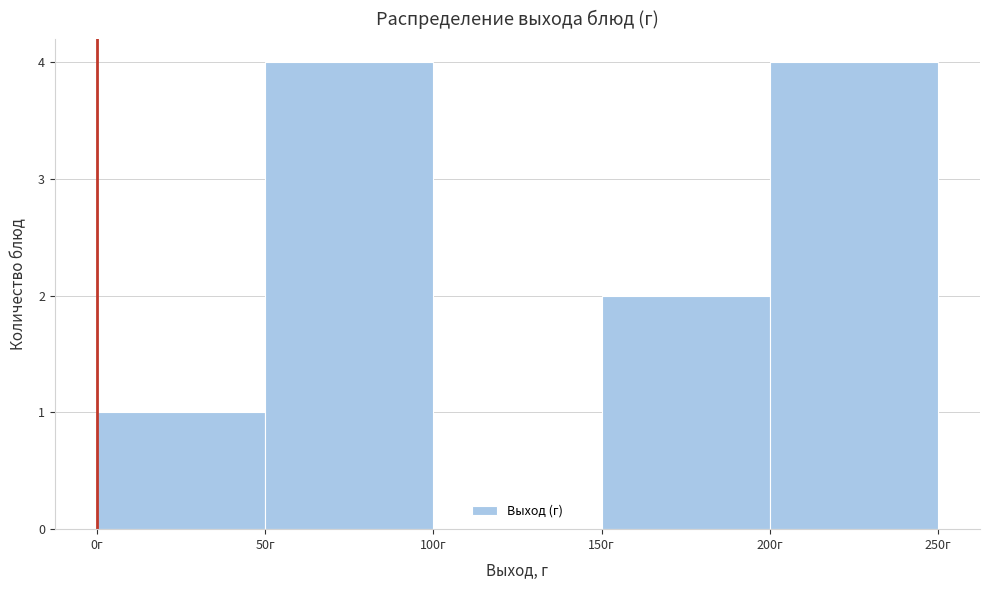

Reading left to right, list every bar in this chart as the range it spans on the x-axis followed by its height. The values are not printed on the chart, so give them approximately, as read against the axis.

0 to 50: 1
50 to 100: 4
100 to 150: 0
150 to 200: 2
200 to 250: 4